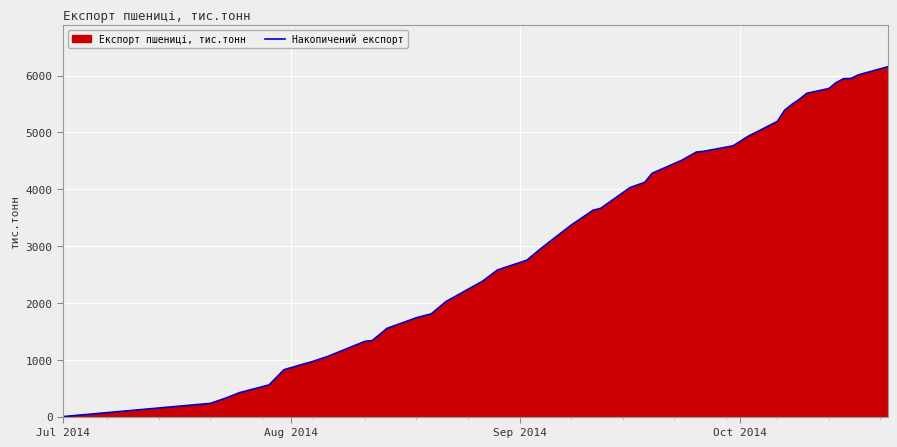

Count the number of categories in the chart.

40